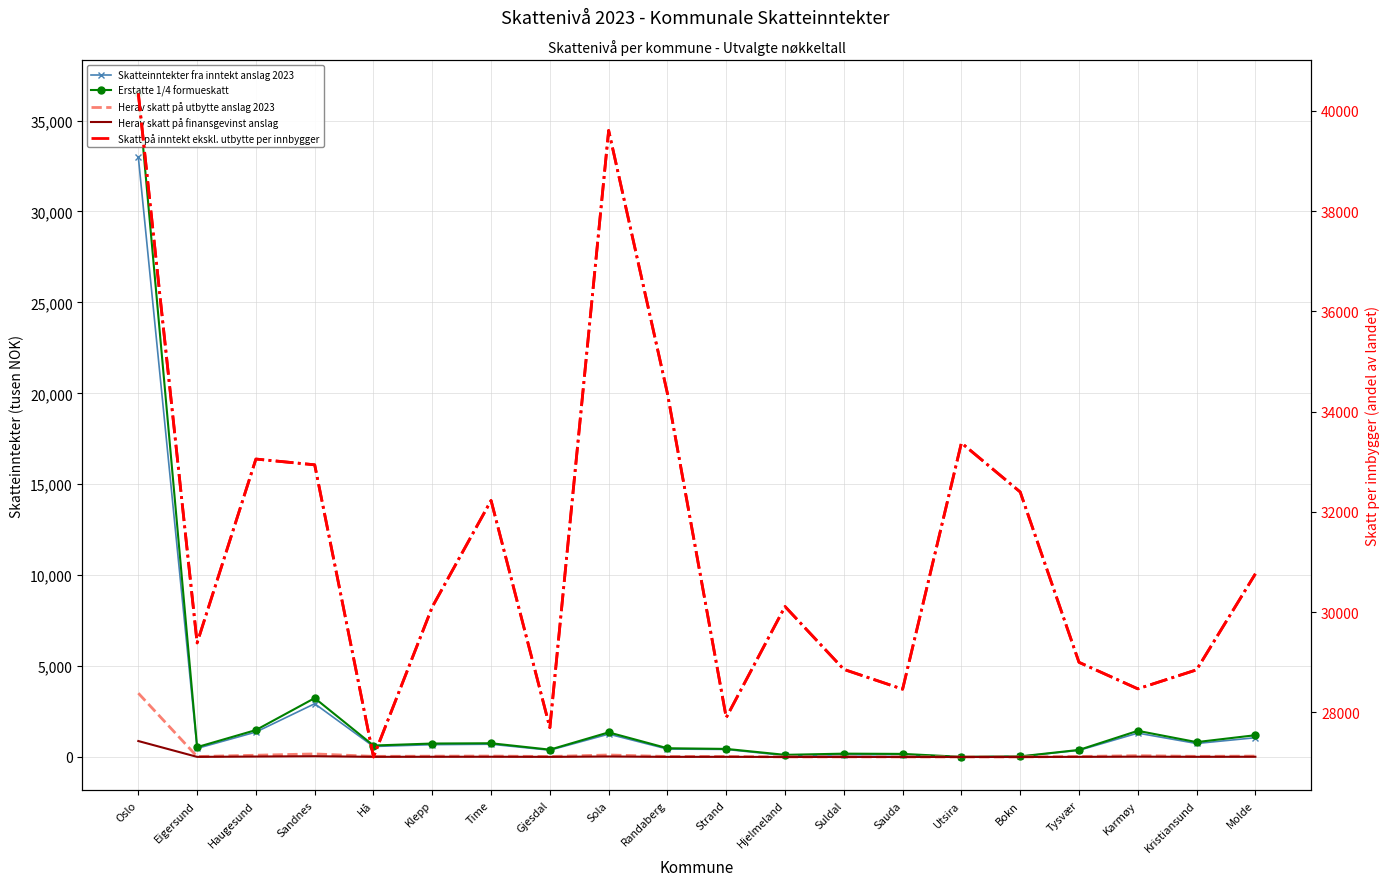

Which series has the widest spread of values?

Erstatte 1/4 formueskatt